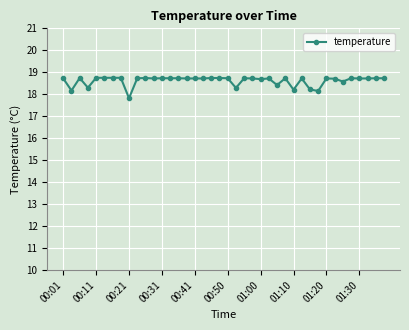

What is the value of the 12th point from the left?

18.7